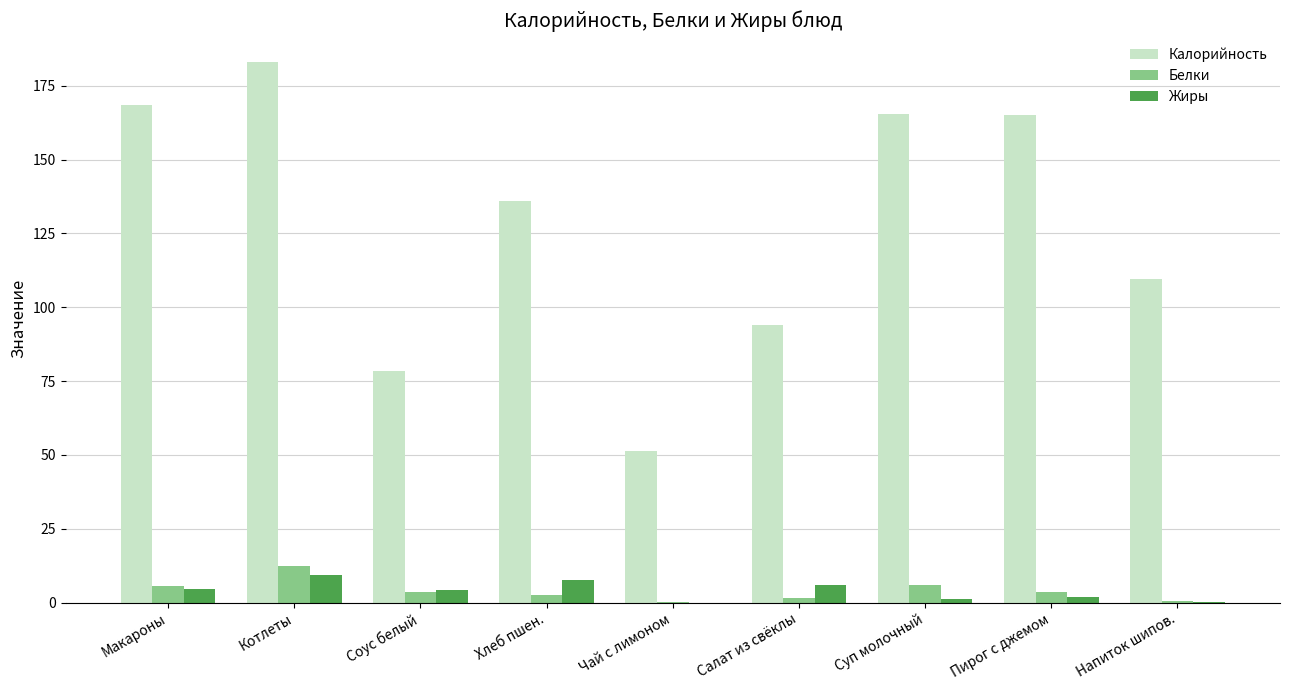

What are all the series names shown in the legend?

Калорийность, Белки, Жиры